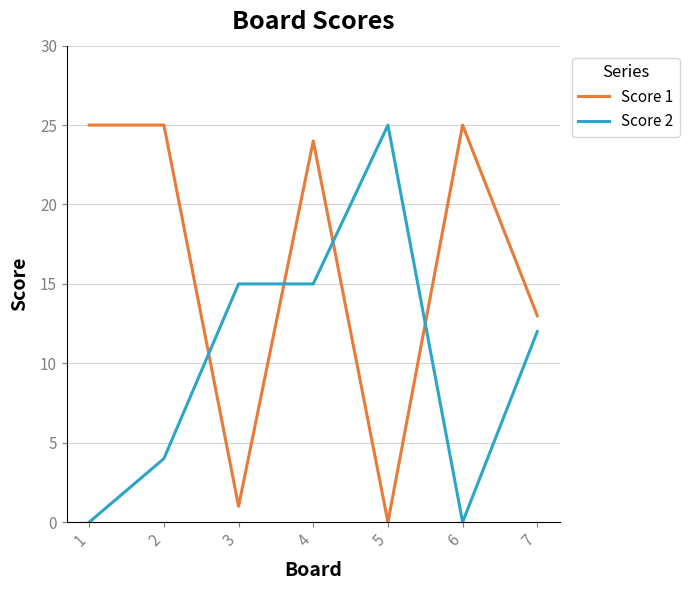

List the series in order of their overall mean, lowest first.

Score 2, Score 1